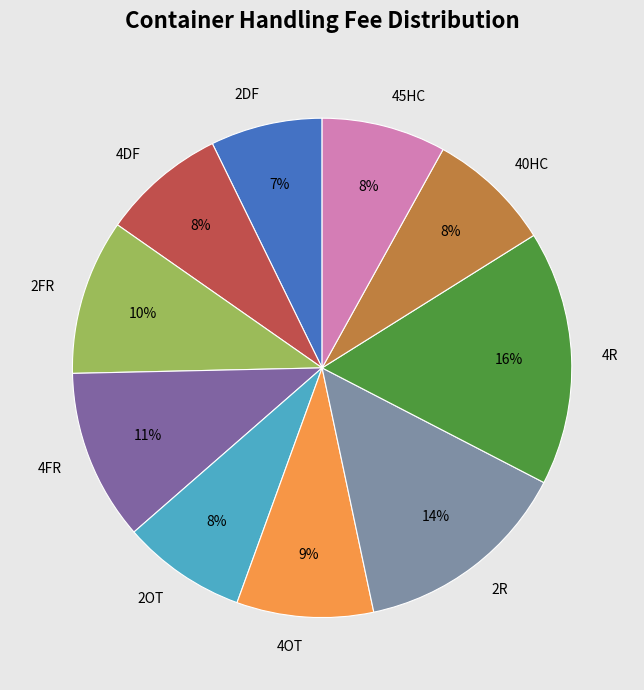

To the nearest percent, what portion does 4FR represent?

11%